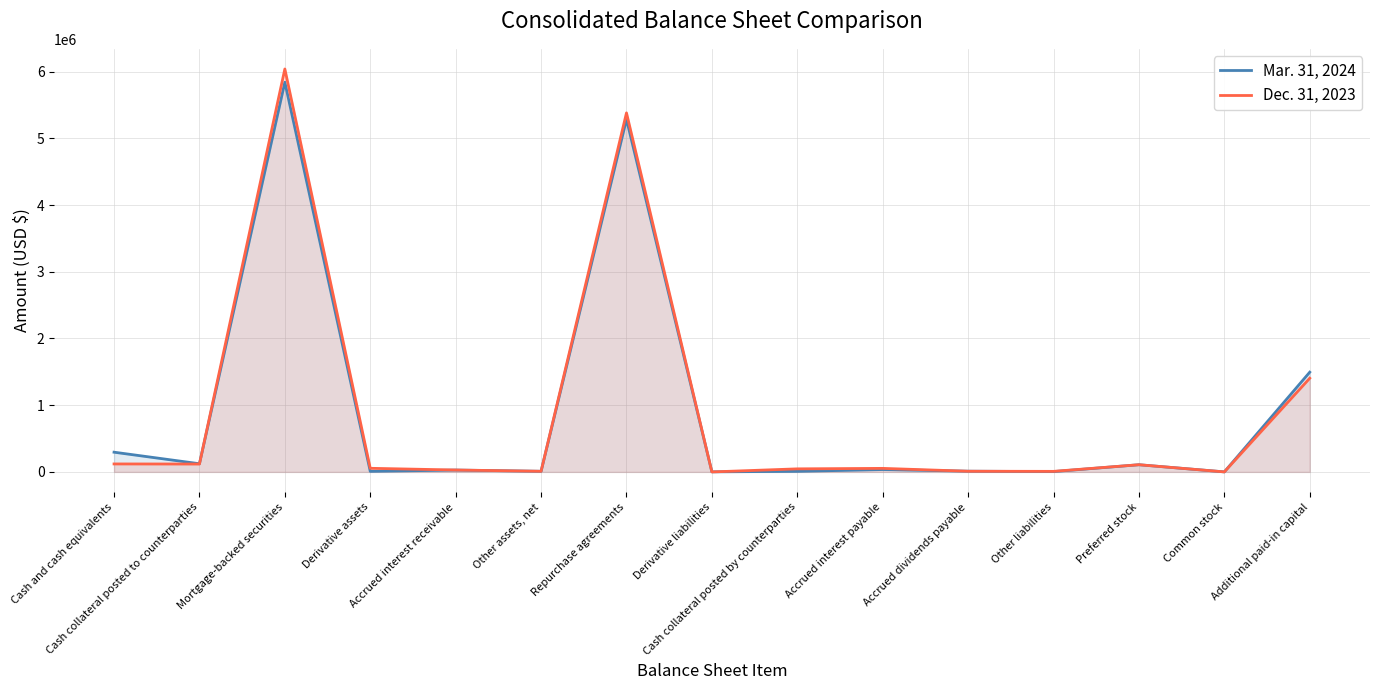

In Dec. 31, 2023, how many points are higher than both neighbors (excluding endpoints)?

4